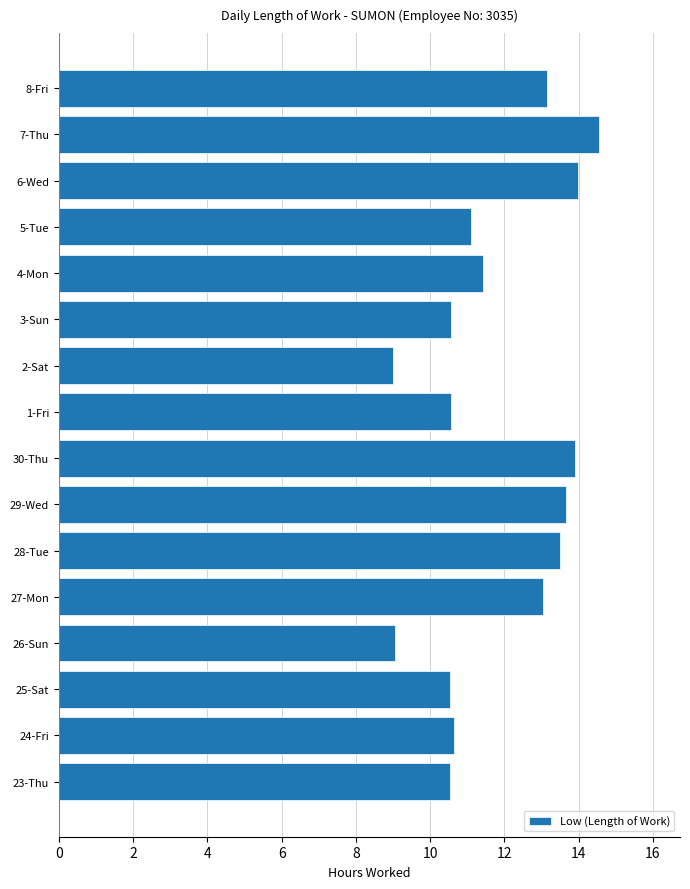

Approximately how many times larger is the value at 2-Sat compared to 7-Thu?

0.6